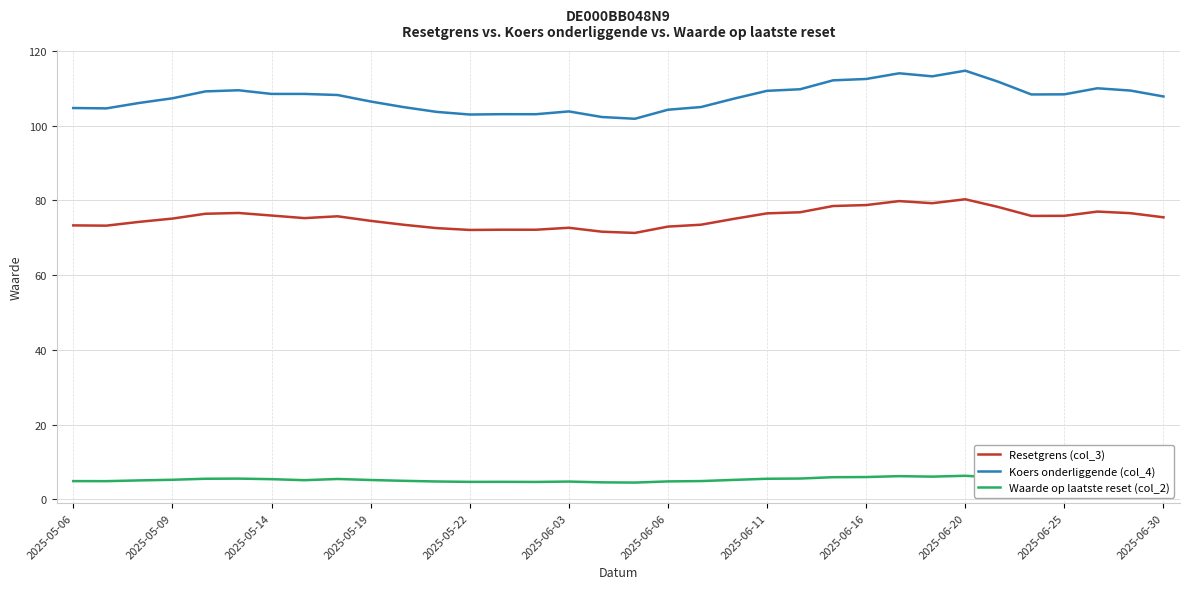

True or false: Waarde op laatste reset (col_2) and Resetgrens (col_3) cross at least once.

False